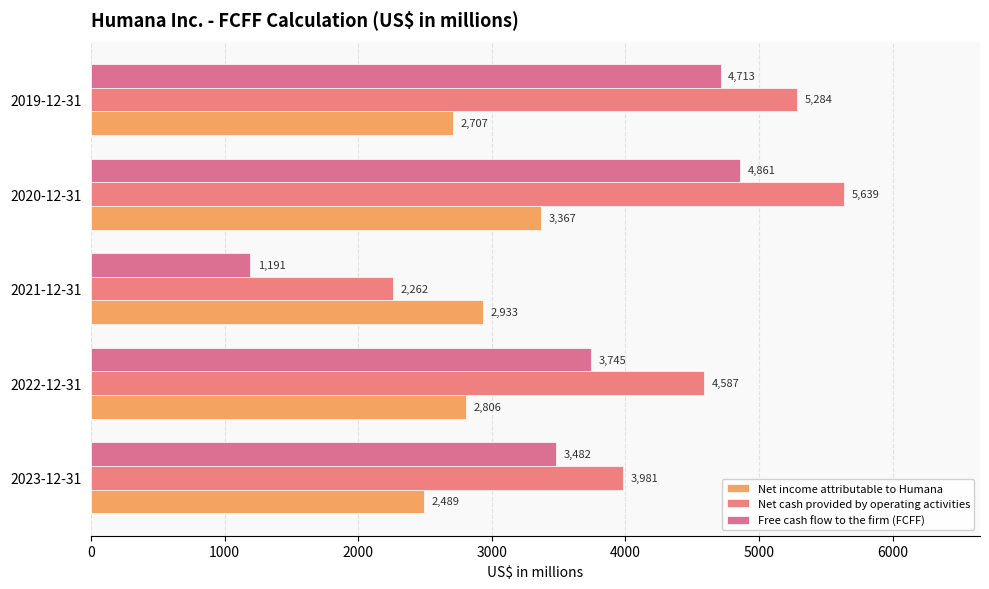

What is the sum of all Net income attributable to Humana values?

14302